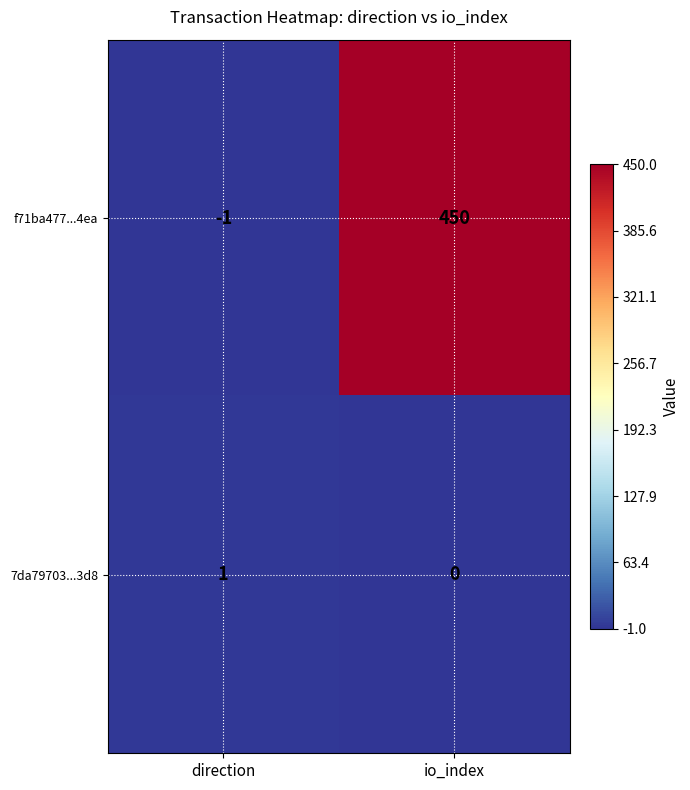

How many distinct data groups are displayed?

2